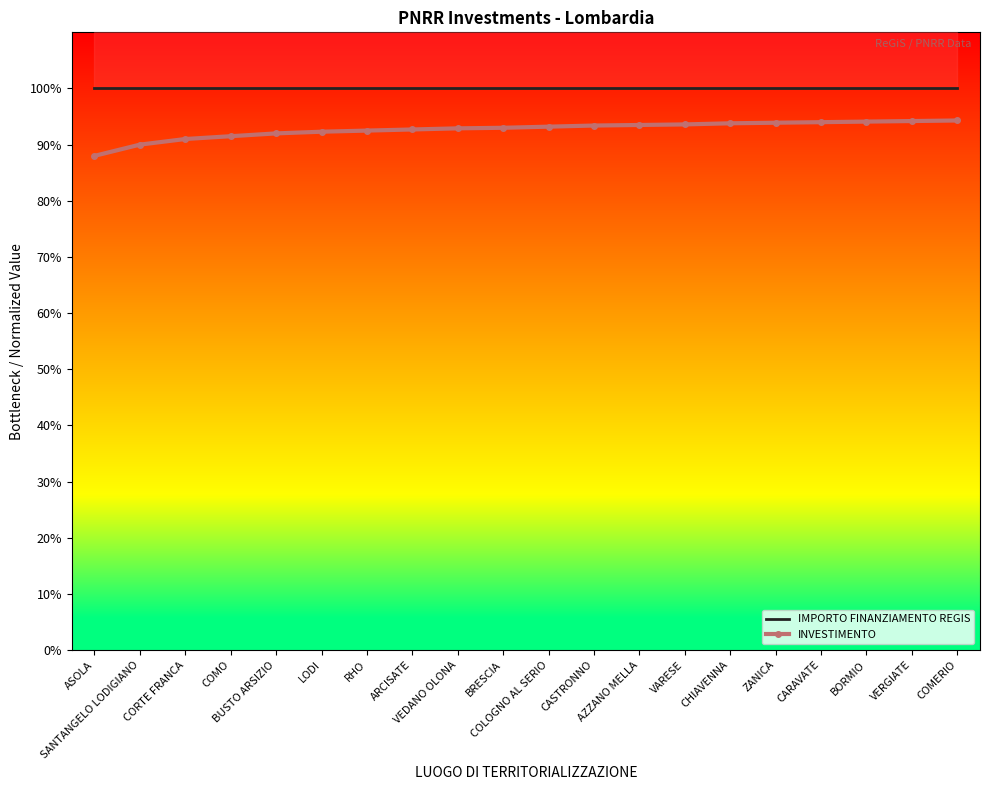

True or false: IMPORTO FINANZIAMENTO REGIS has a value of 43.6 at COMERIO.

False